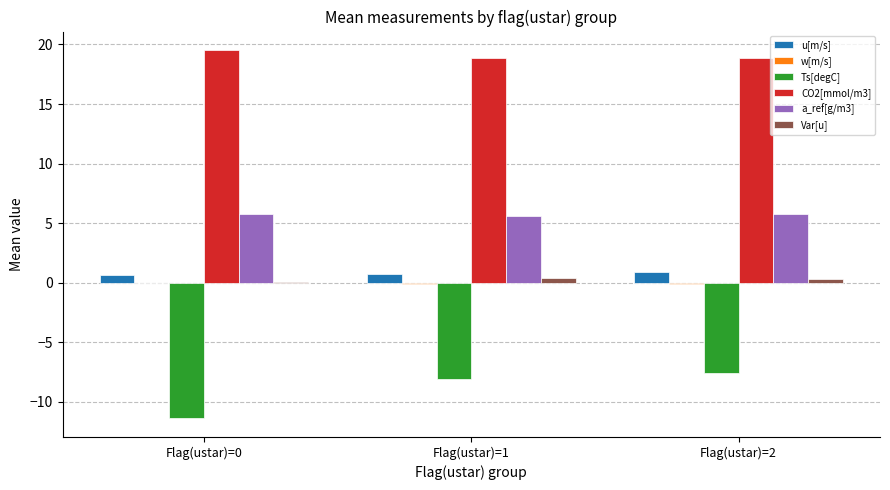

Where is Ts[degC] nearest to the value -9?

Flag(ustar)=1